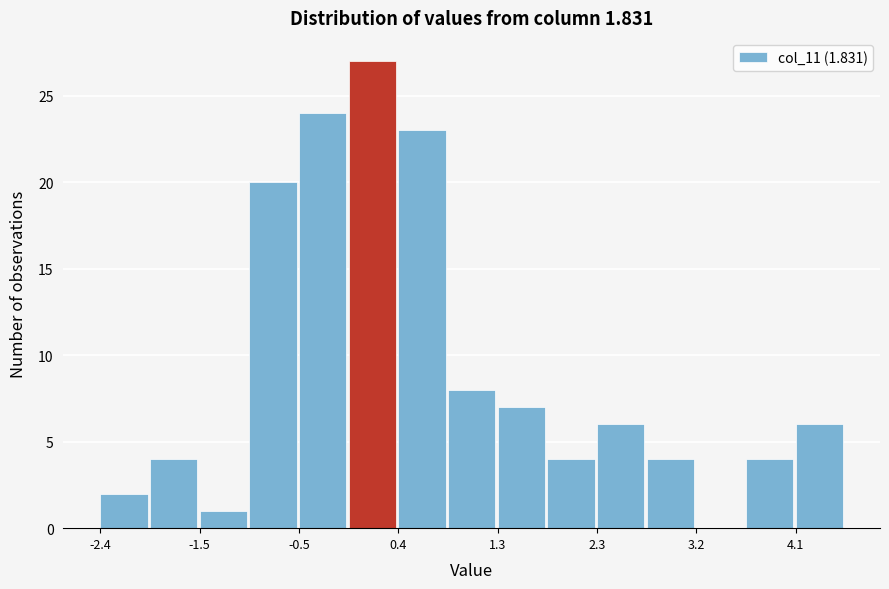

Reading left to right, transcribe this chart: for each bar, give the range it covers on the x-axis and its height. Neither the bar edges nor the heights are printed on the chart, so give them approximately, as read against the axes.

-2.4 to -1.9: 2
-1.9 to -1.5: 4
-1.5 to -1.0: 1
-1.0 to -0.5: 20
-0.5 to -0.1: 24
-0.1 to 0.4: 27
0.4 to 0.9: 23
0.9 to 1.3: 8
1.3 to 1.8: 7
1.8 to 2.3: 4
2.3 to 2.7: 6
2.7 to 3.2: 4
3.2 to 3.7: 0
3.7 to 4.1: 4
4.1 to 4.6: 6